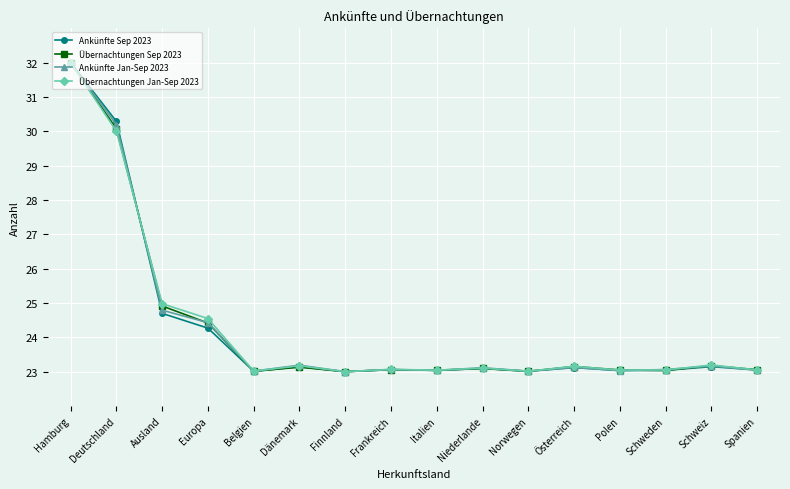

Is it true that Ankünfte Jan-Sep 2023 equals 32.0 at Hamburg?

True